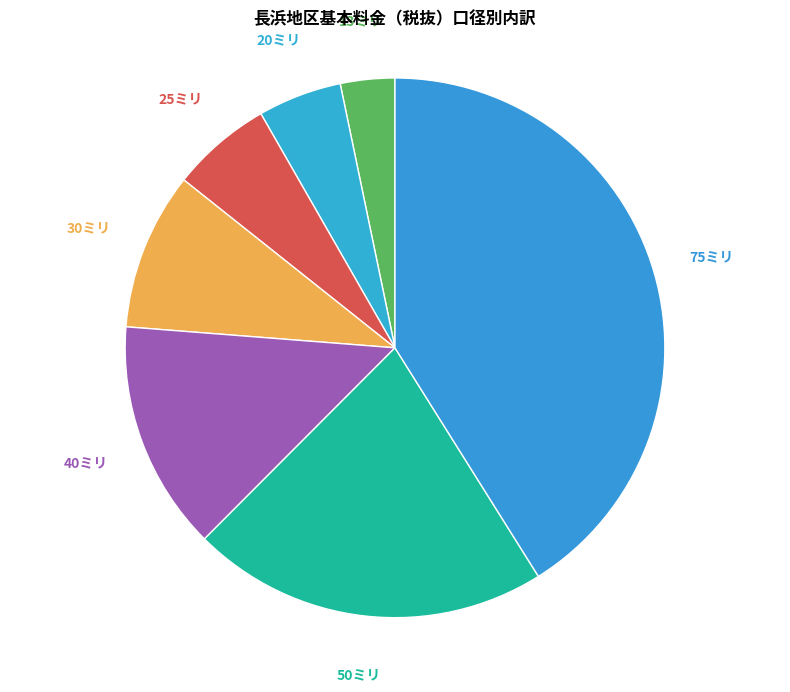

Is the sum of 20ミリ and 50ミリ greater than half?

No